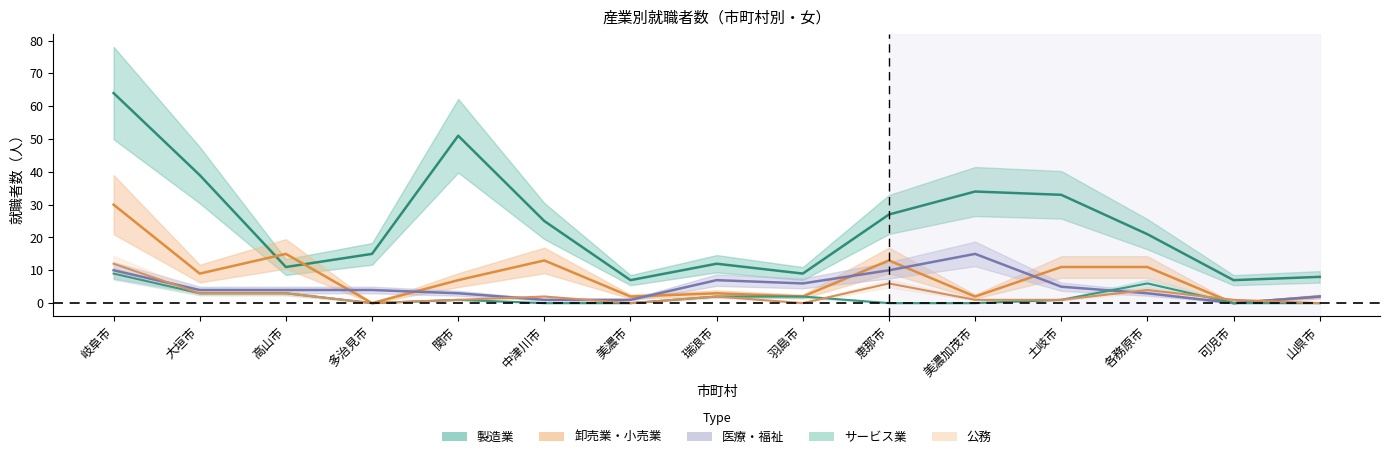

Which series ends up on top after the final intersection of 卸売業・小売業 and 医療・福祉?

卸売業・小売業